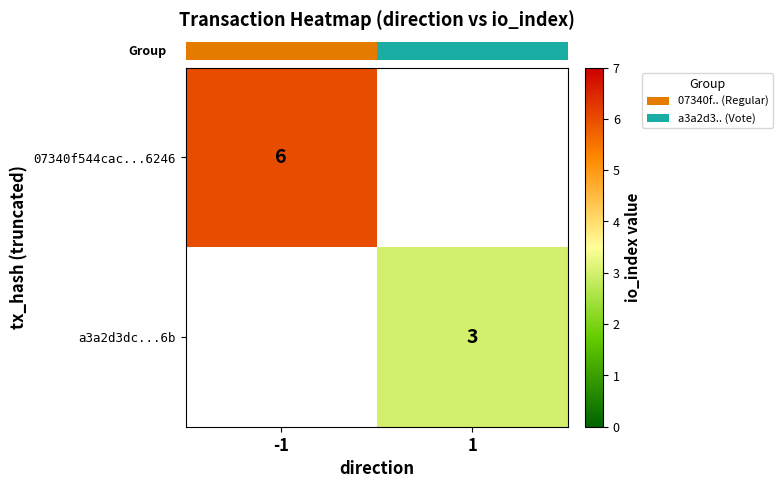

At how many categories does at least one series exceed 4?

1